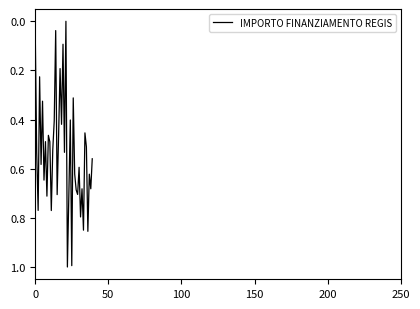

How many lines are shown in the chart?

1